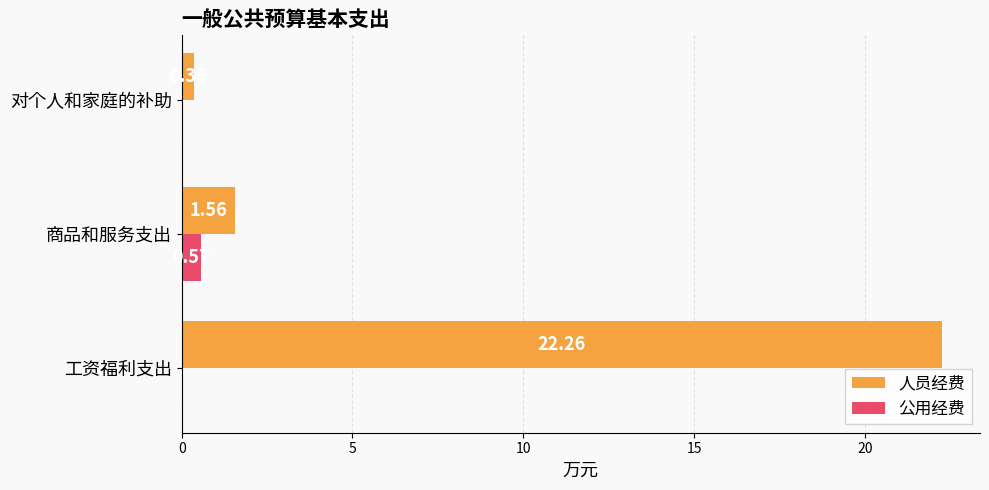

At which category is the sum across all series the highest?

工资福利支出